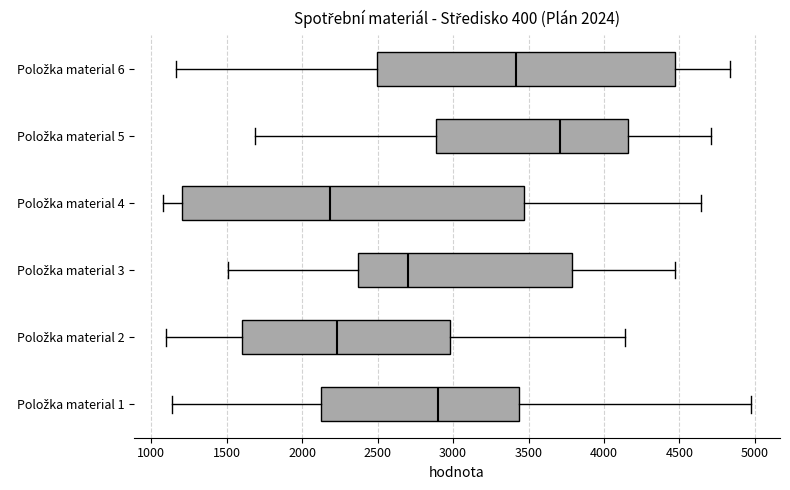

Where does the median line of the box for Položka material 6 sit on the x-axis? The values are not printed on the chart, so give them approximately, as read against the axis.

3400